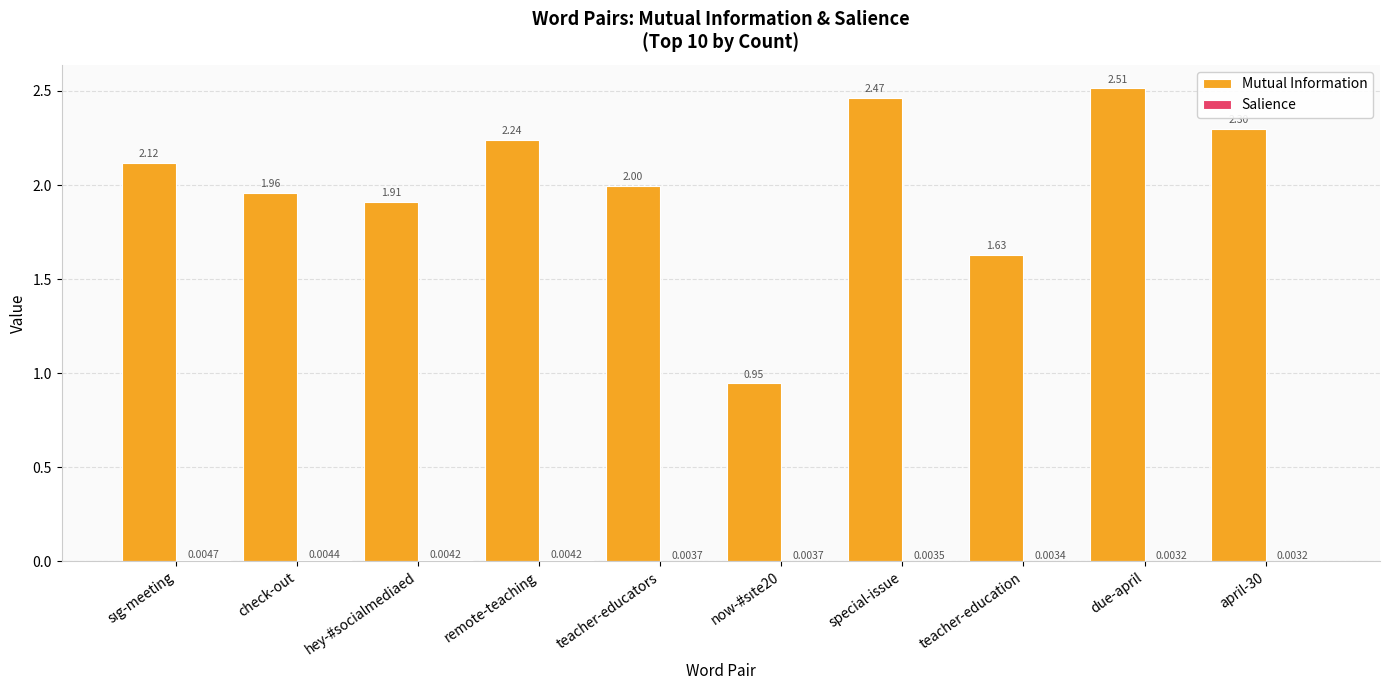

The value of Mutual Information at remote-teaching is 3.0. True or false?

False